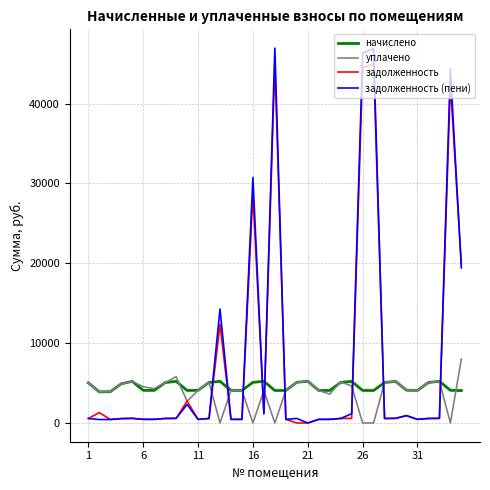

What is the highest value of the уплачено series?

8000.0